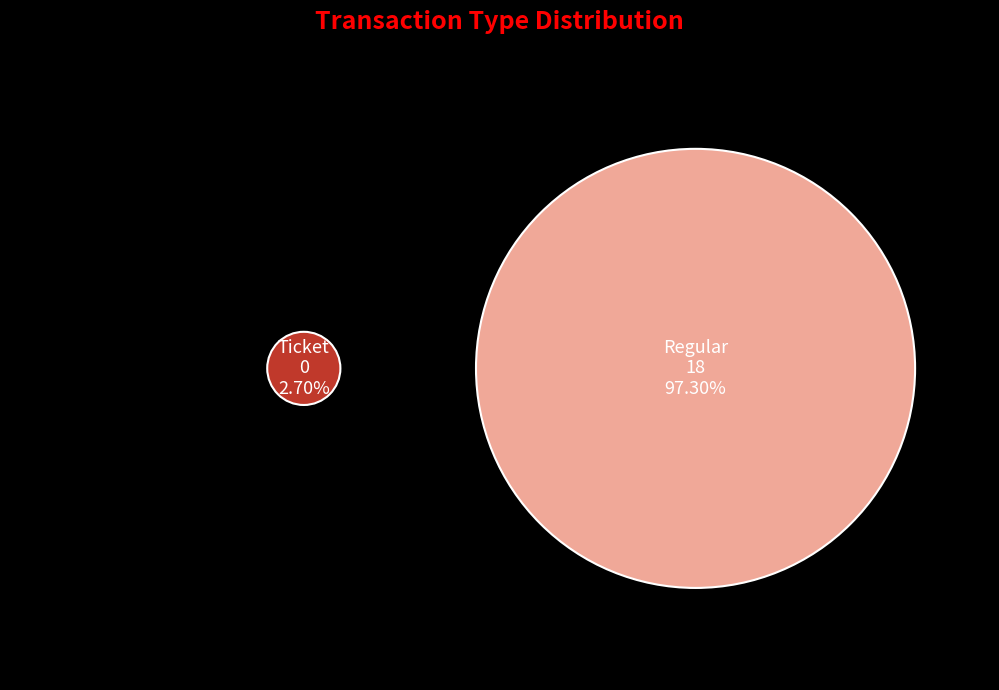

Rank the categories by value from highest to lowest.

Regular, Ticket